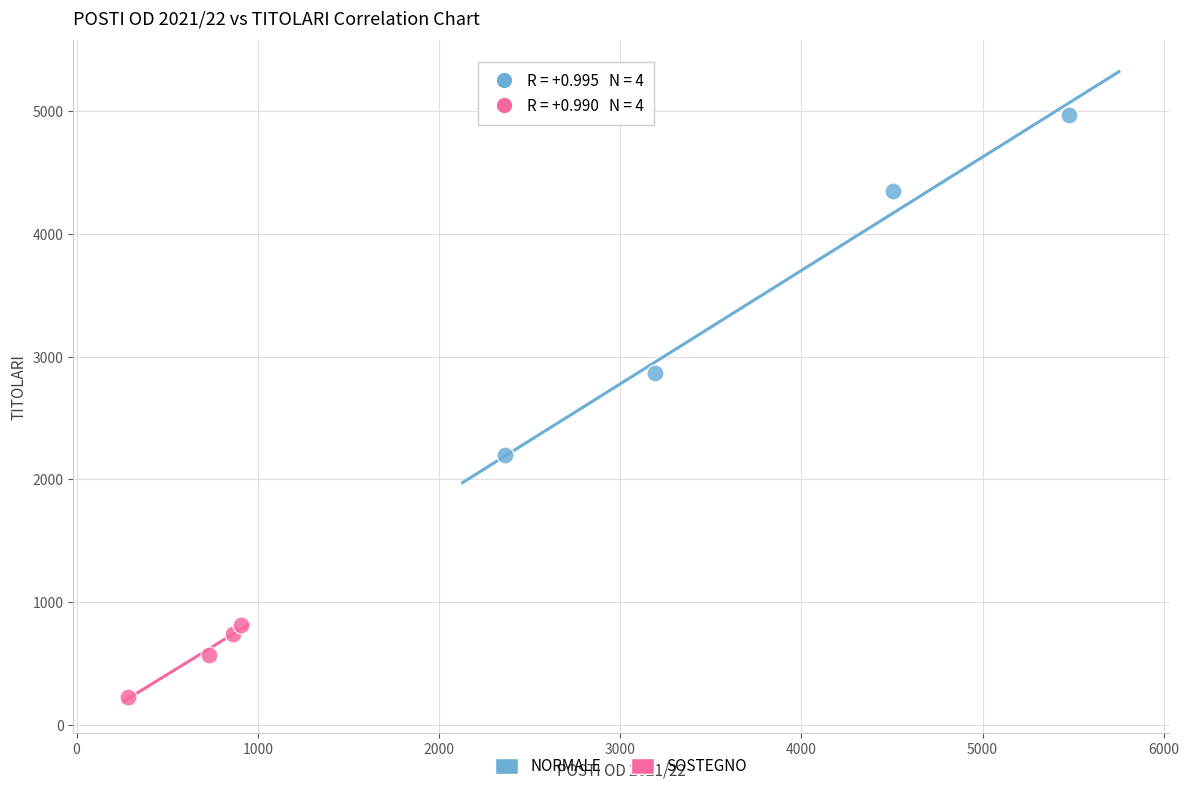

What are all the series names shown in the legend?

NORMALE, SOSTEGNO